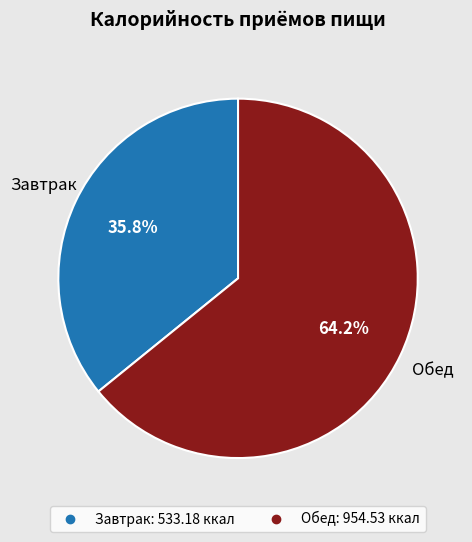

Does Обед represent more than half of the total?

Yes